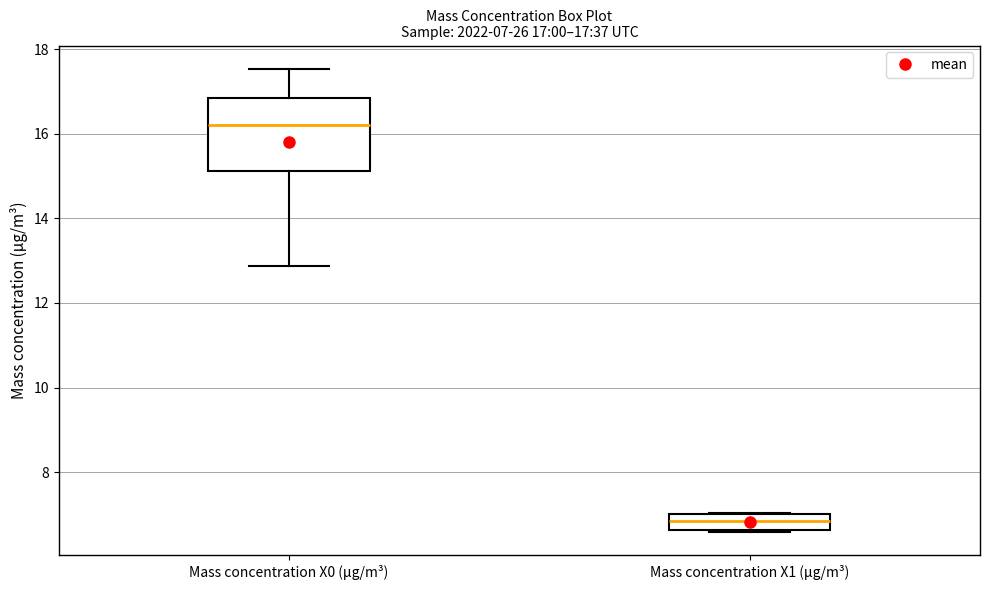

Which box is the tallest, from its lower edge to its upper edge?

Mass concentration X0 (μg/m³)